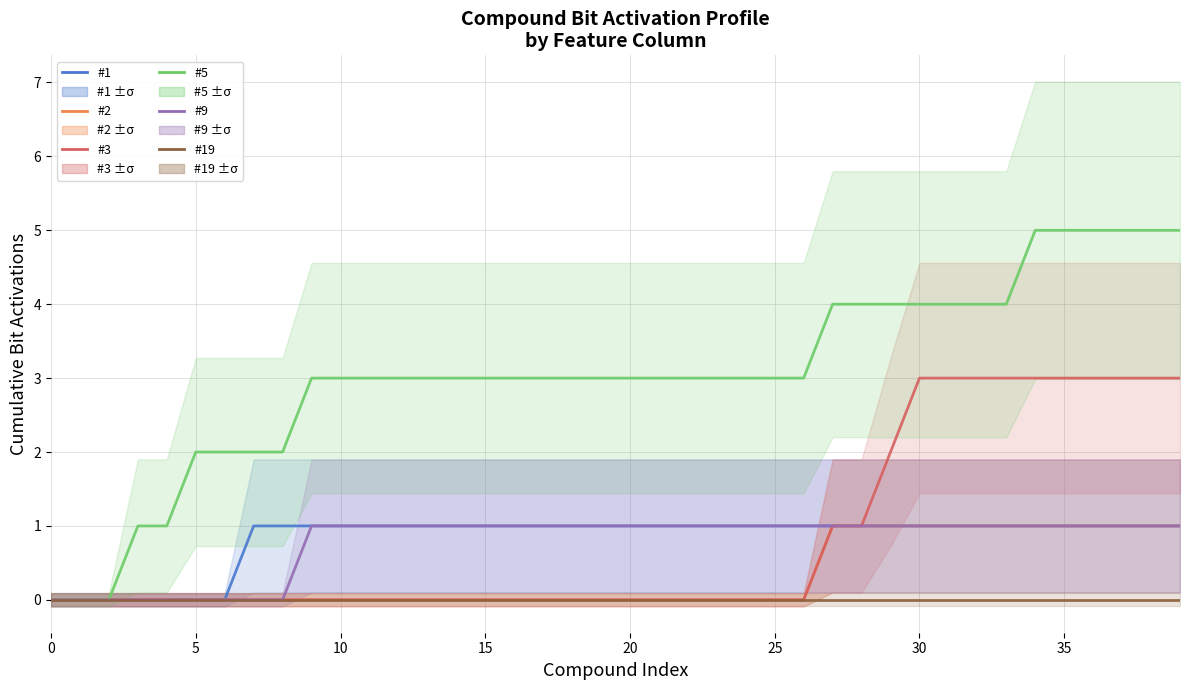

Which category has the highest value in the #5 series?

34